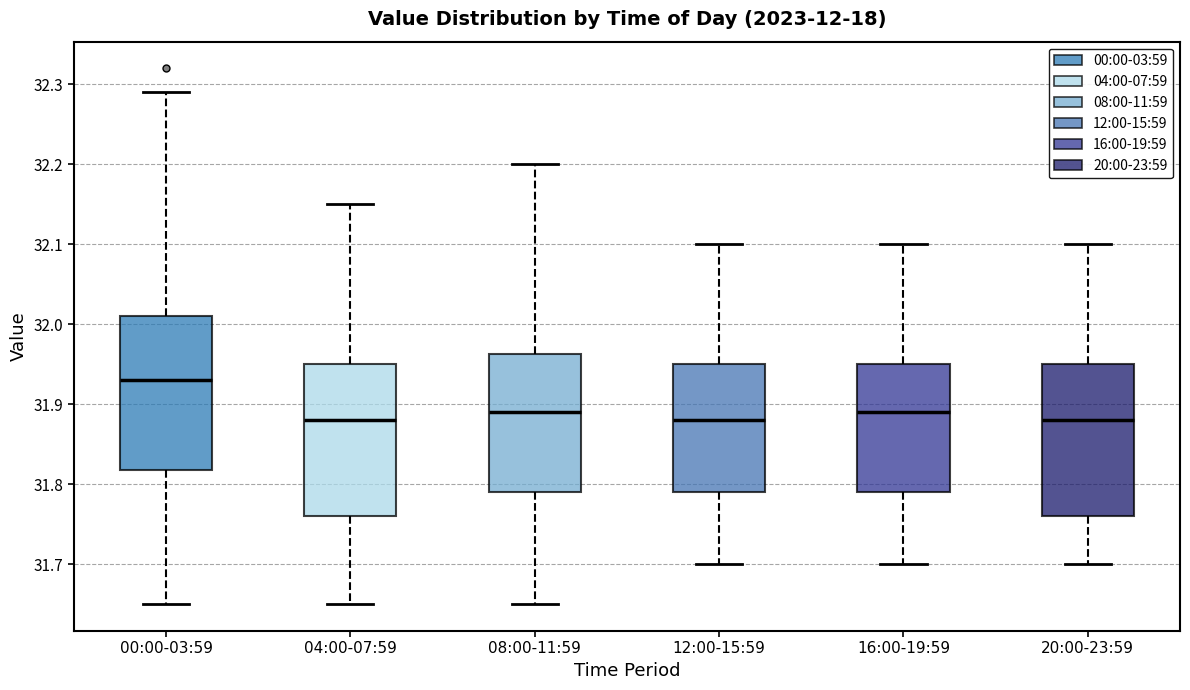

Reading left to right, transcribe this box plot: for each box, give where its median line is, the range the box spans, and where its two whiskers end, as read against the y-axis. The values are not printed on the chart, so give them approximately, as read against the axis.

00:00-03:59: median 31.93, box 31.82 to 32.01, whiskers 31.65 to 32.29
04:00-07:59: median 31.88, box 31.76 to 31.95, whiskers 31.65 to 32.15
08:00-11:59: median 31.89, box 31.79 to 31.96, whiskers 31.65 to 32.20
12:00-15:59: median 31.88, box 31.79 to 31.95, whiskers 31.70 to 32.10
16:00-19:59: median 31.89, box 31.79 to 31.95, whiskers 31.70 to 32.10
20:00-23:59: median 31.88, box 31.76 to 31.95, whiskers 31.70 to 32.10